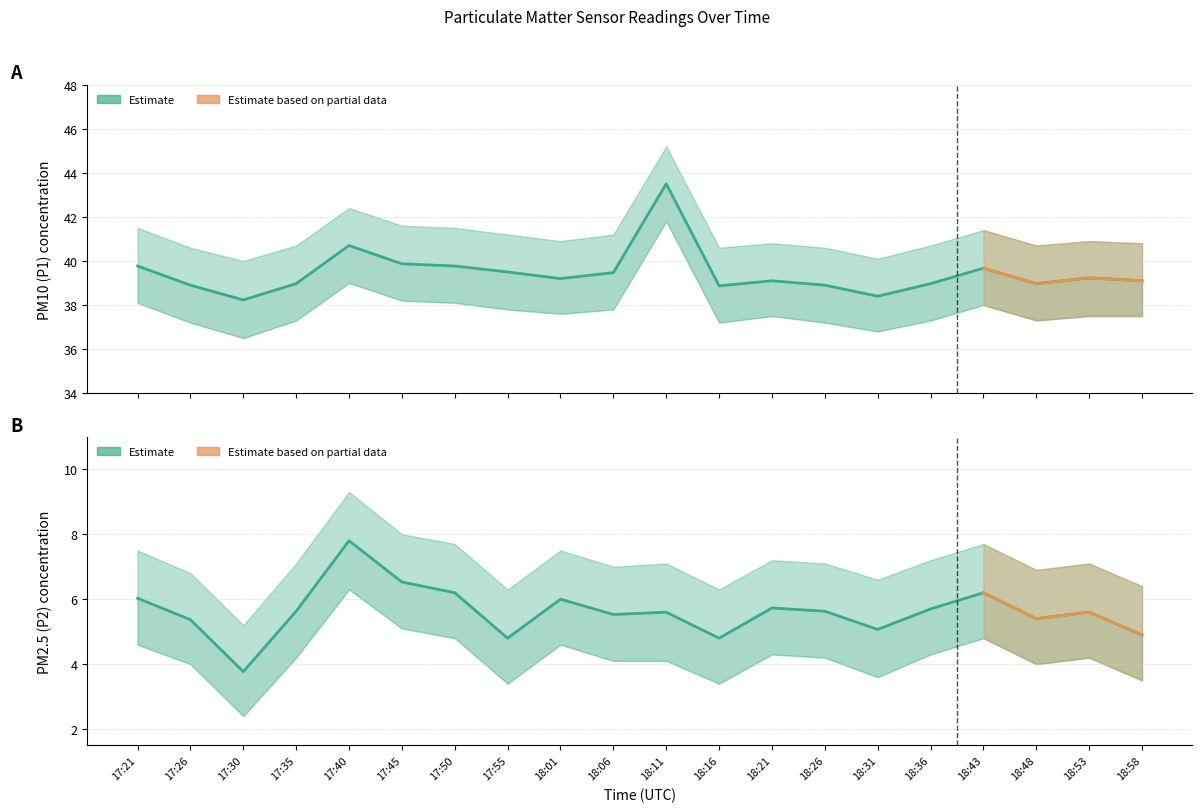

How many values in the P1 series exceed 39?

12